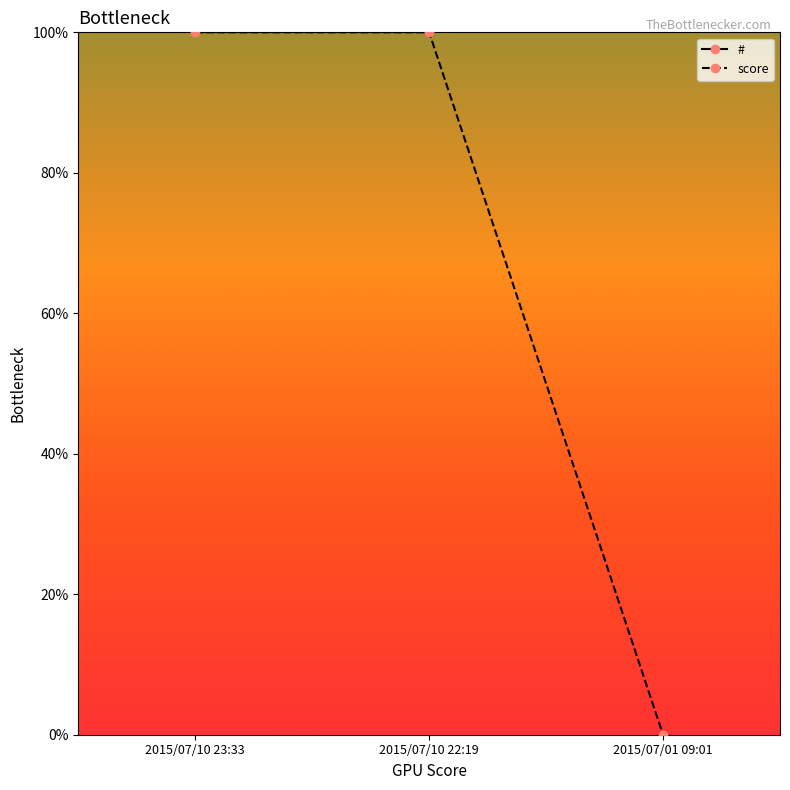

What is the difference between the highest and lowest values at 2015/07/10 23:33?

1818